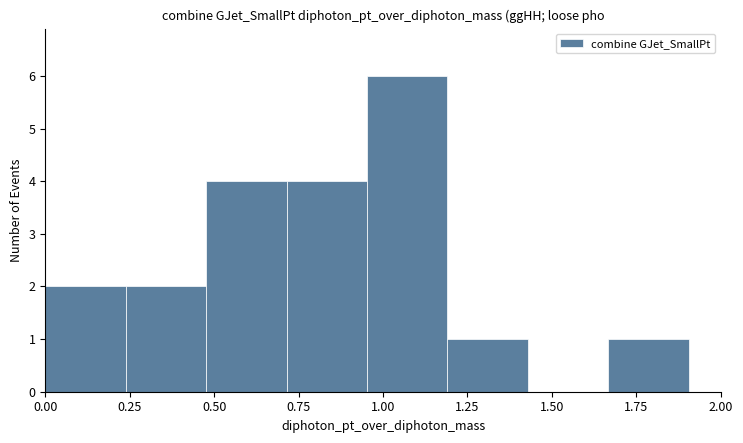

Over which range of the x-axis is the bar tallest?

0.95 to 1.20